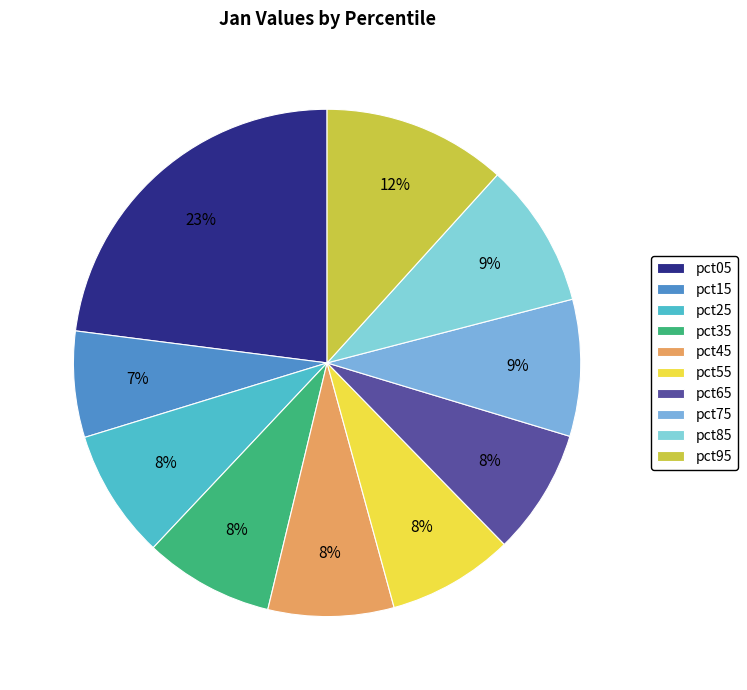

Does any single category account for the majority?

No